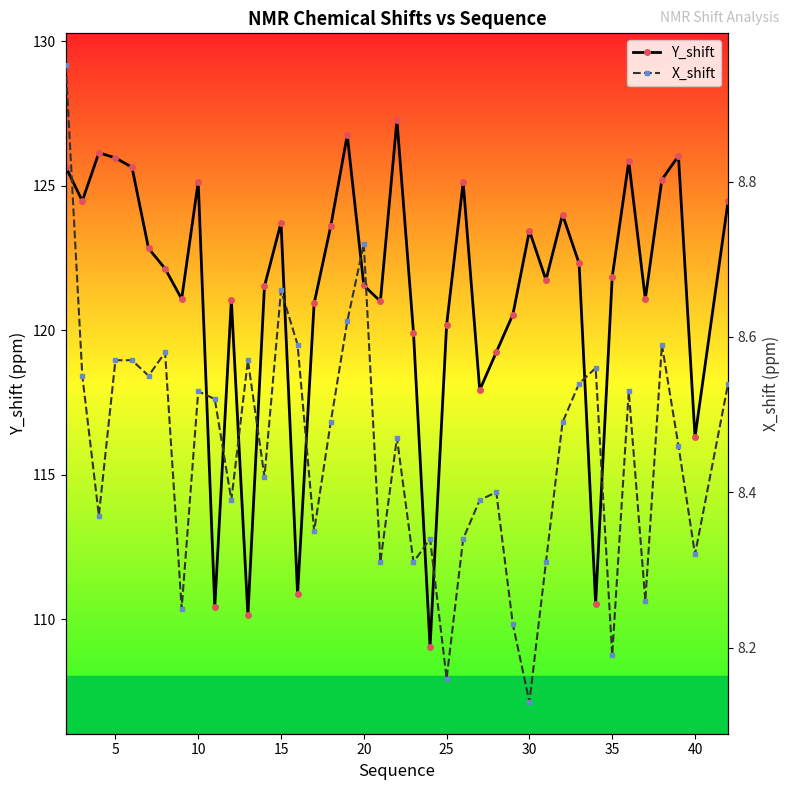

True or false: Y_shift has more than 0 interior local peaks.

True